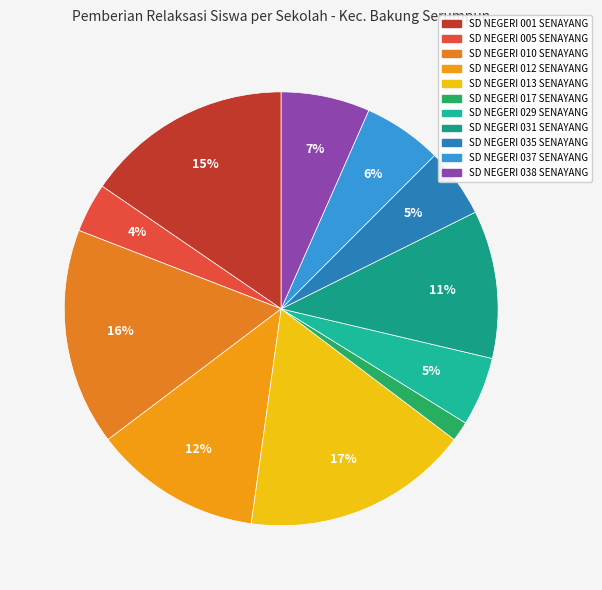

Count the number of slices in the pie.

11